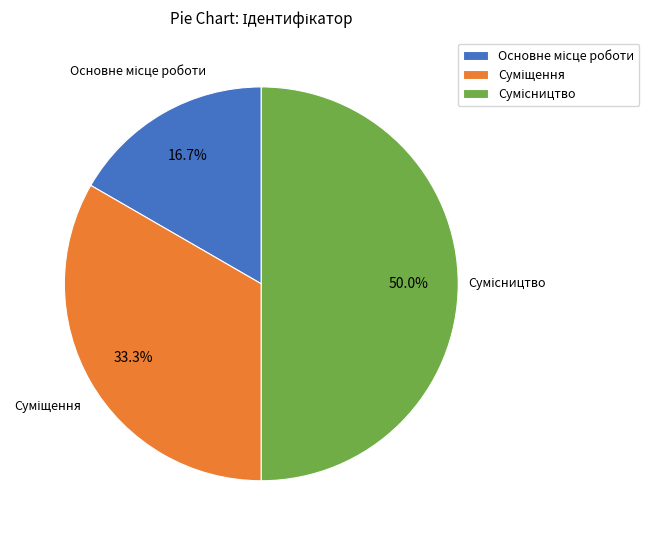

What percentage is the Сумісництво slice, to the nearest percent?

50%